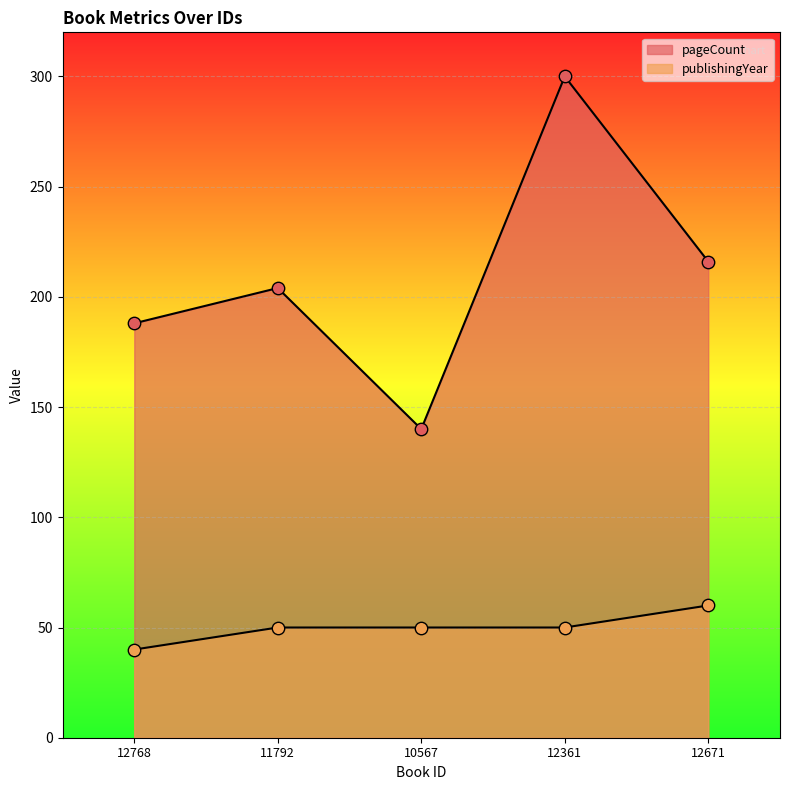

What are all the series names shown in the legend?

pageCount, publishingYear